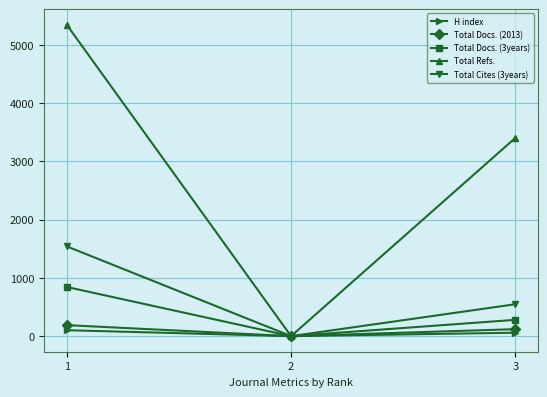

Which series changed the most between 1 and 3?

Total Refs.